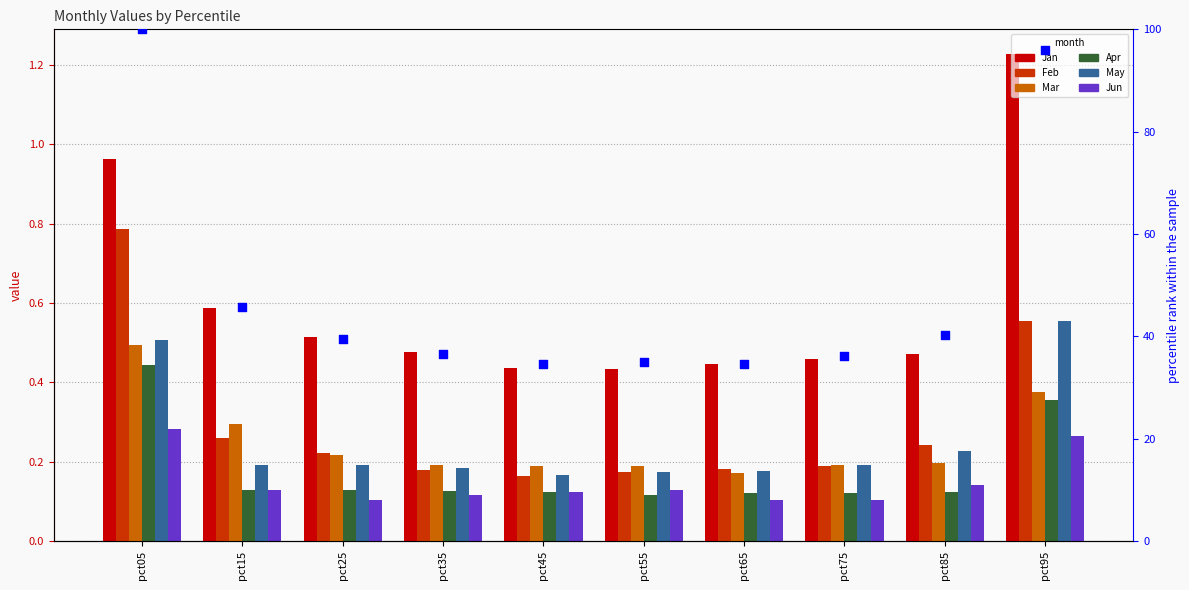

What are all the series names shown in the legend?

Jan, Feb, Mar, Apr, May, Jun